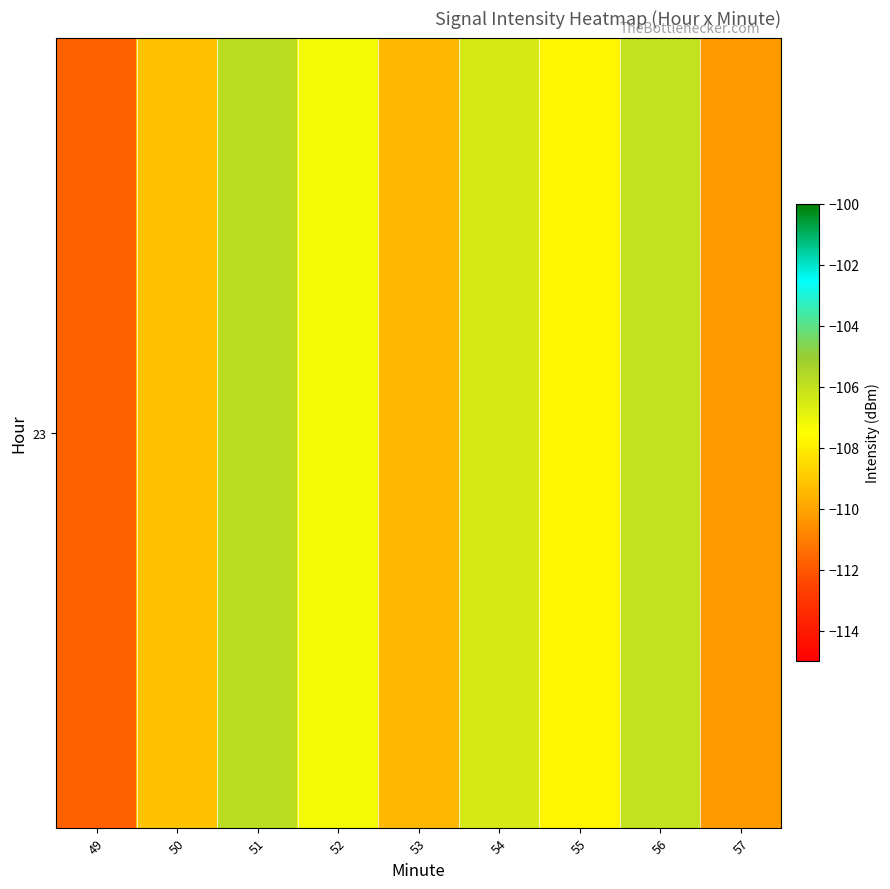

What is the sum of the values at 52 and 54?

-213.7